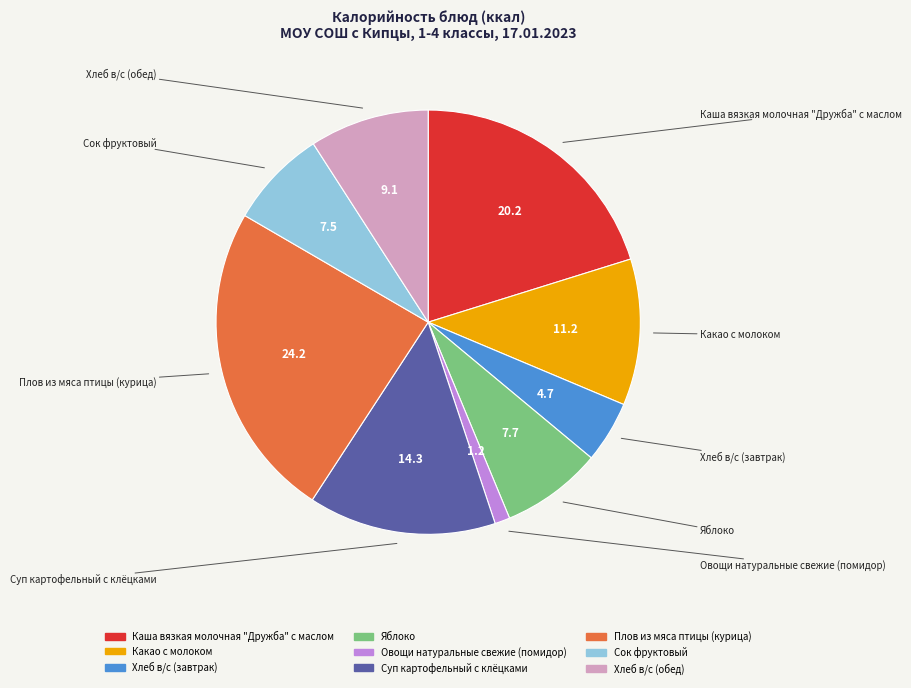

Is there any slice that represents more than half of the pie?

No